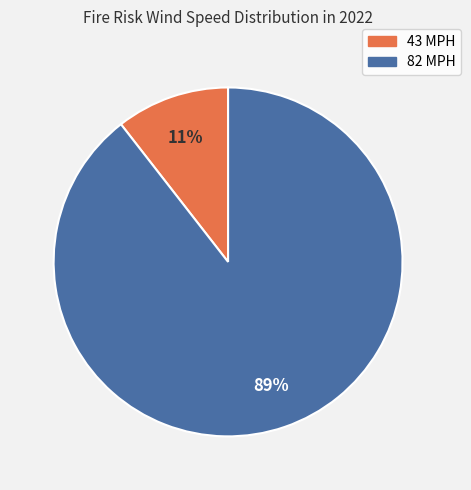

To the nearest percent, what portion does 82 MPH represent?

89%